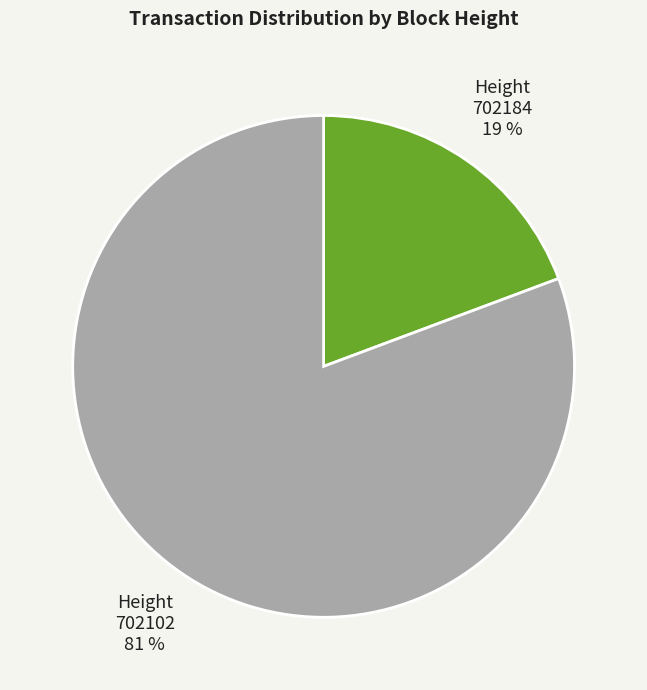

What percentage is the Height 702102 slice, to the nearest percent?

81%